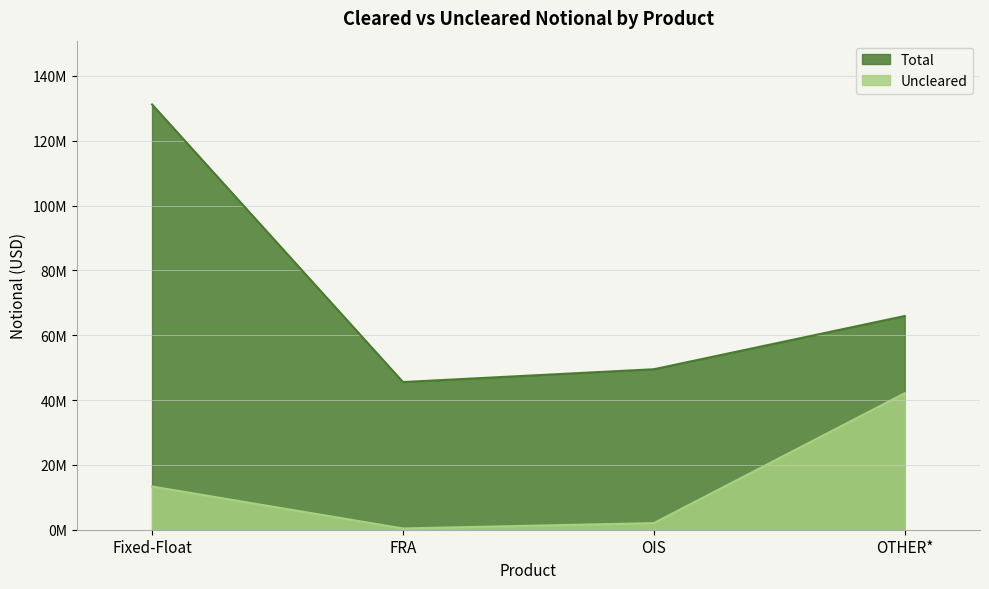

True or false: Uncleared and Total cross at least once.

False